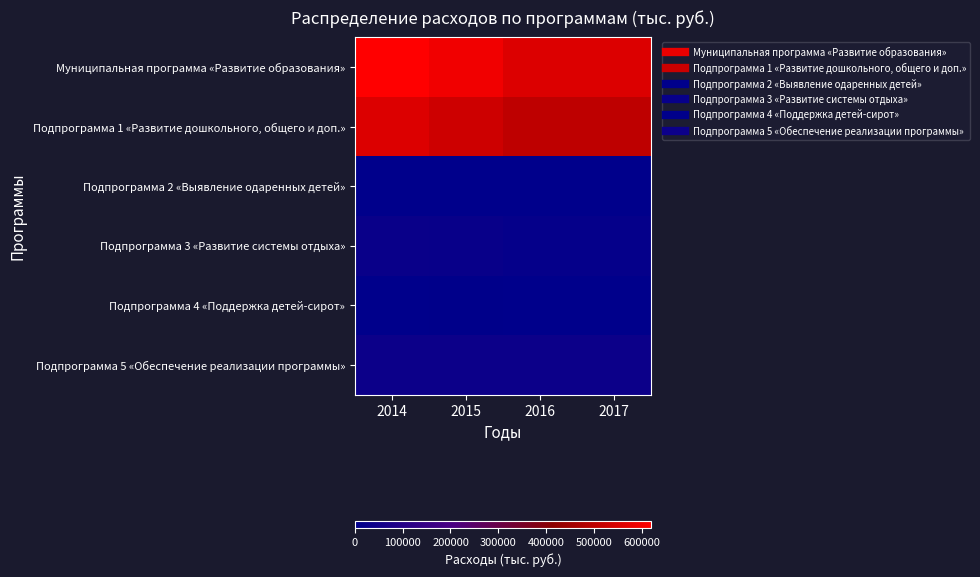

Which series changed the most between 2015 and 2016?

Муниципальная программа «Развитие образования»